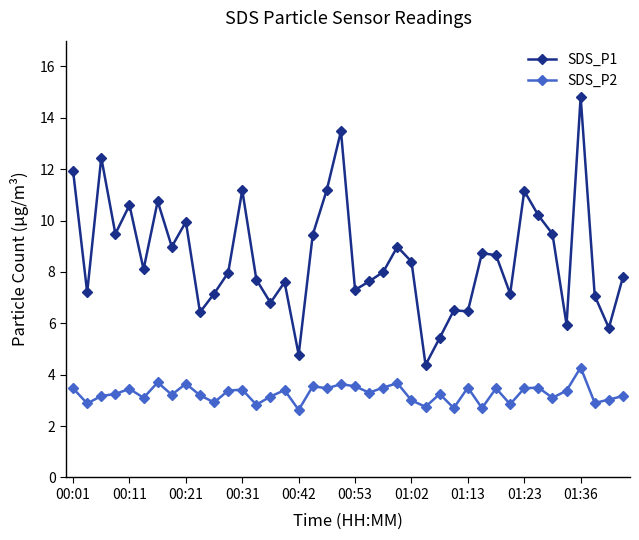

Which series has the widest spread of values?

SDS_P1